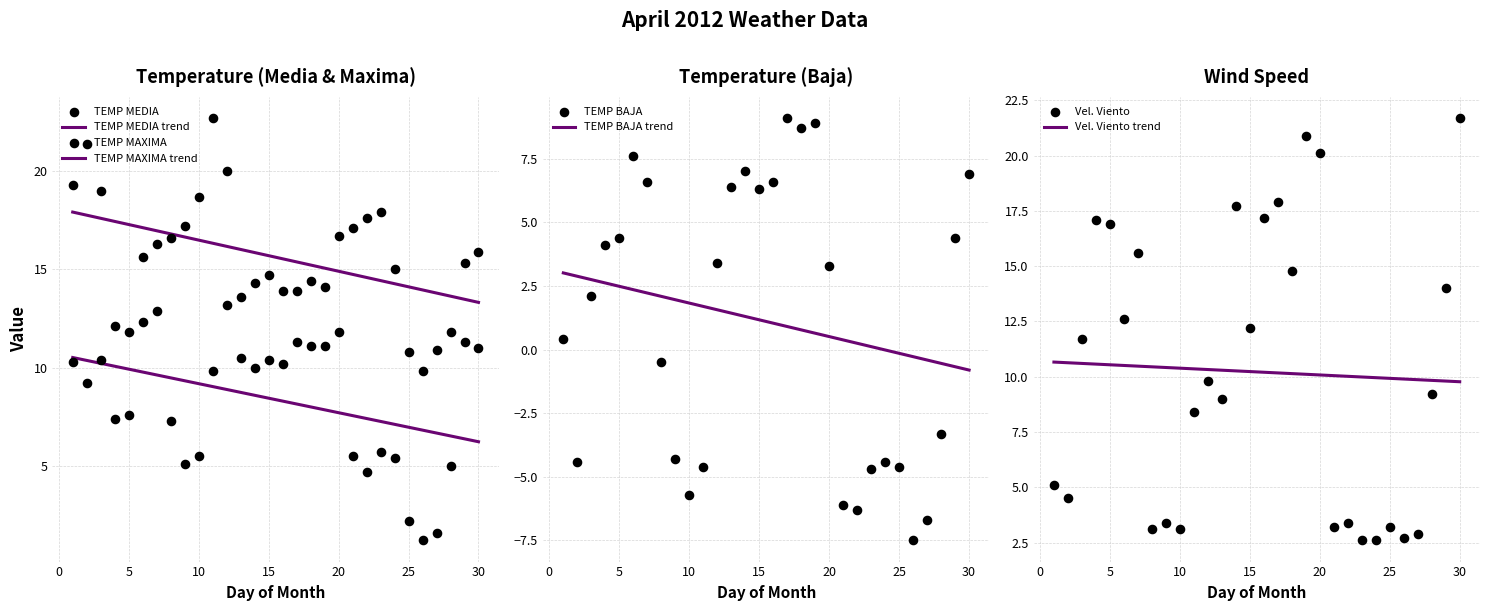

Which series reaches the minimum Y coordinate?

TEMP BAJA